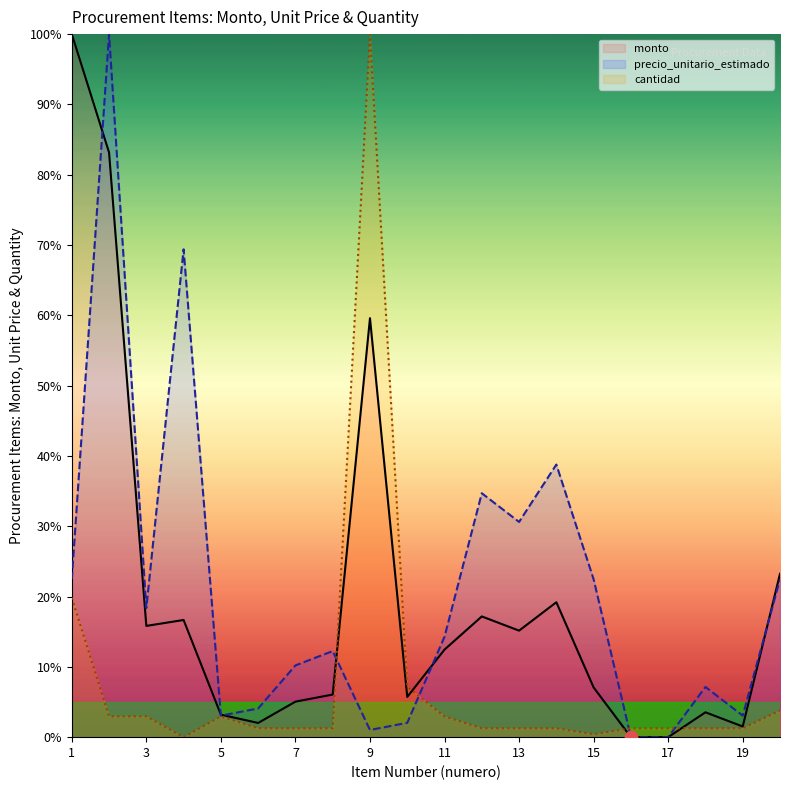

Between 11 and 13, which series saw the biggest shift?

precio_unitario_estimado